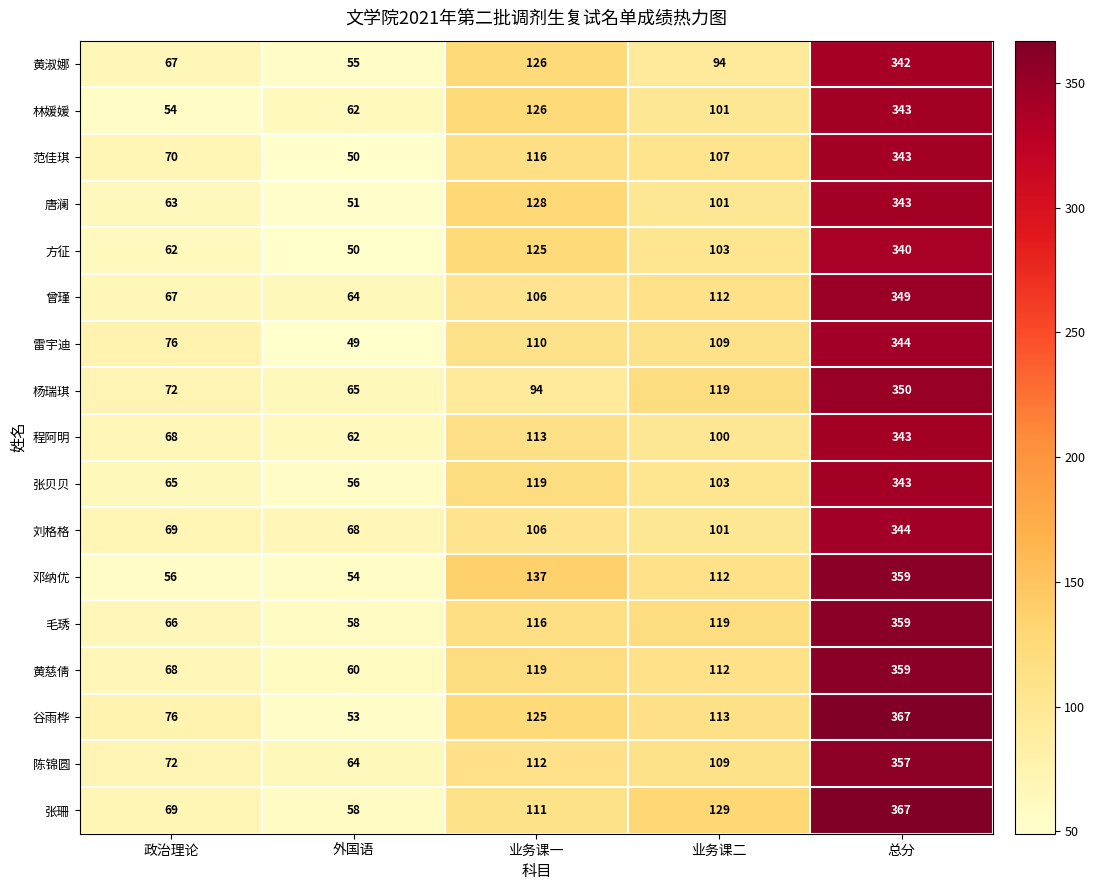

Where does the 林媛媛 series first go above 101?

业务课一